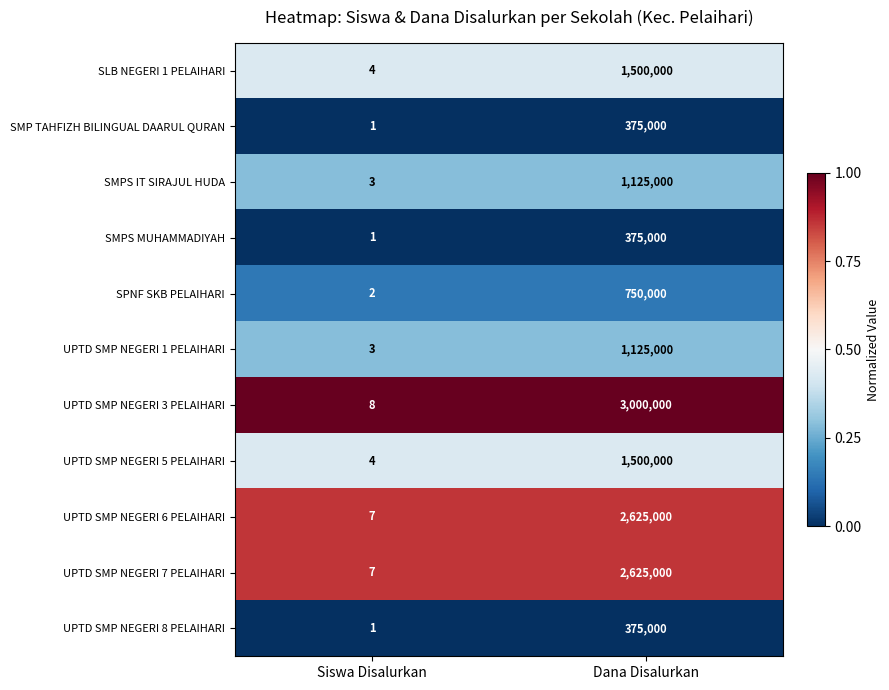

What is the difference between the highest and lowest values at Dana Disalurkan?

2625000